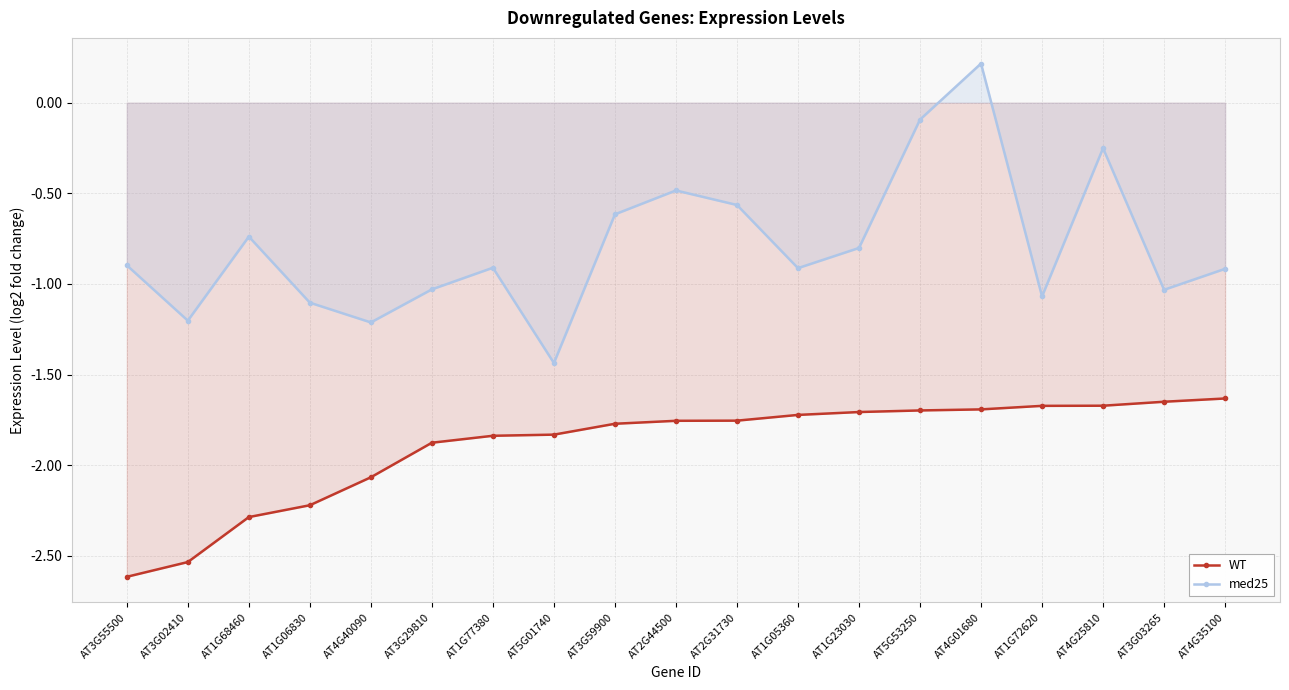

What is the difference between the WT values at AT1G06830 and AT5G53250?

0.5